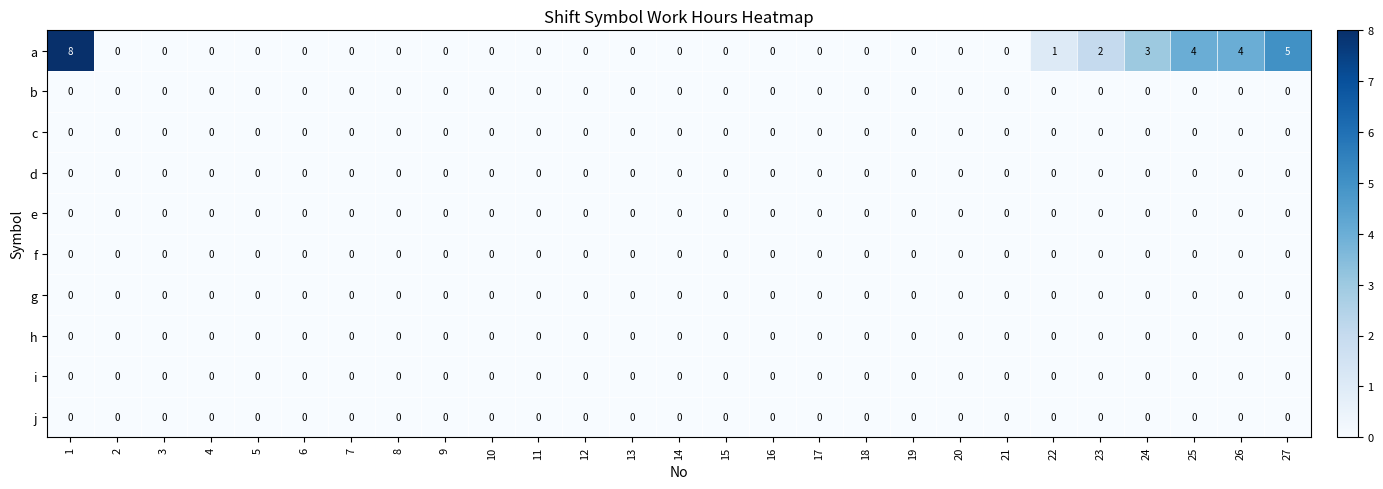

Which series has the widest spread of values?

a